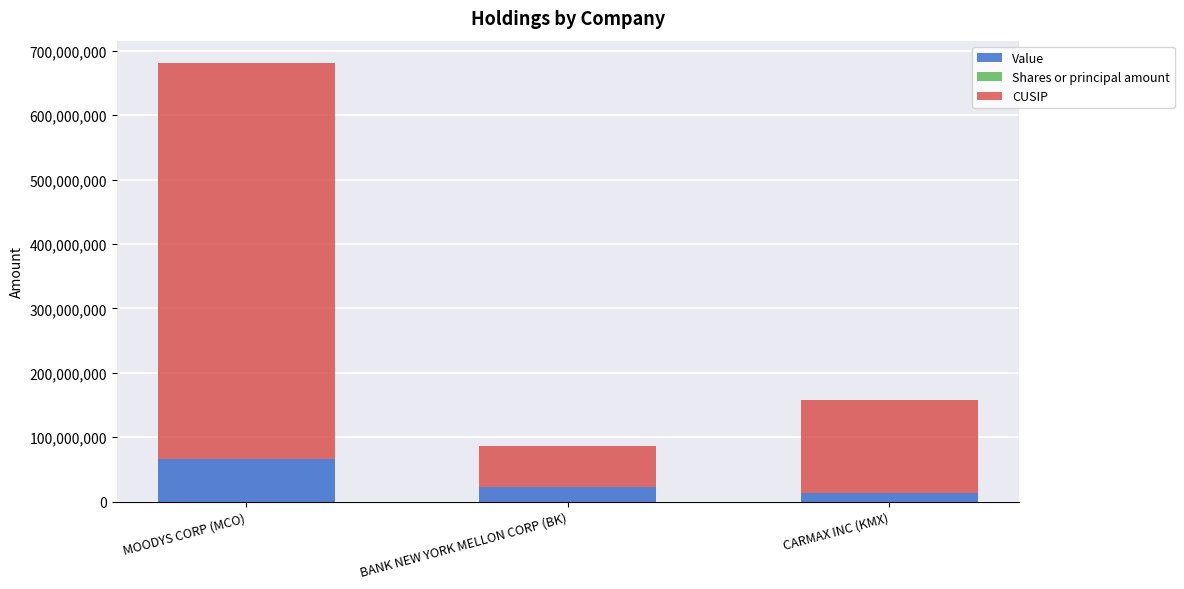

At which category is the sum across all series the highest?

MOODYS CORP (MCO)